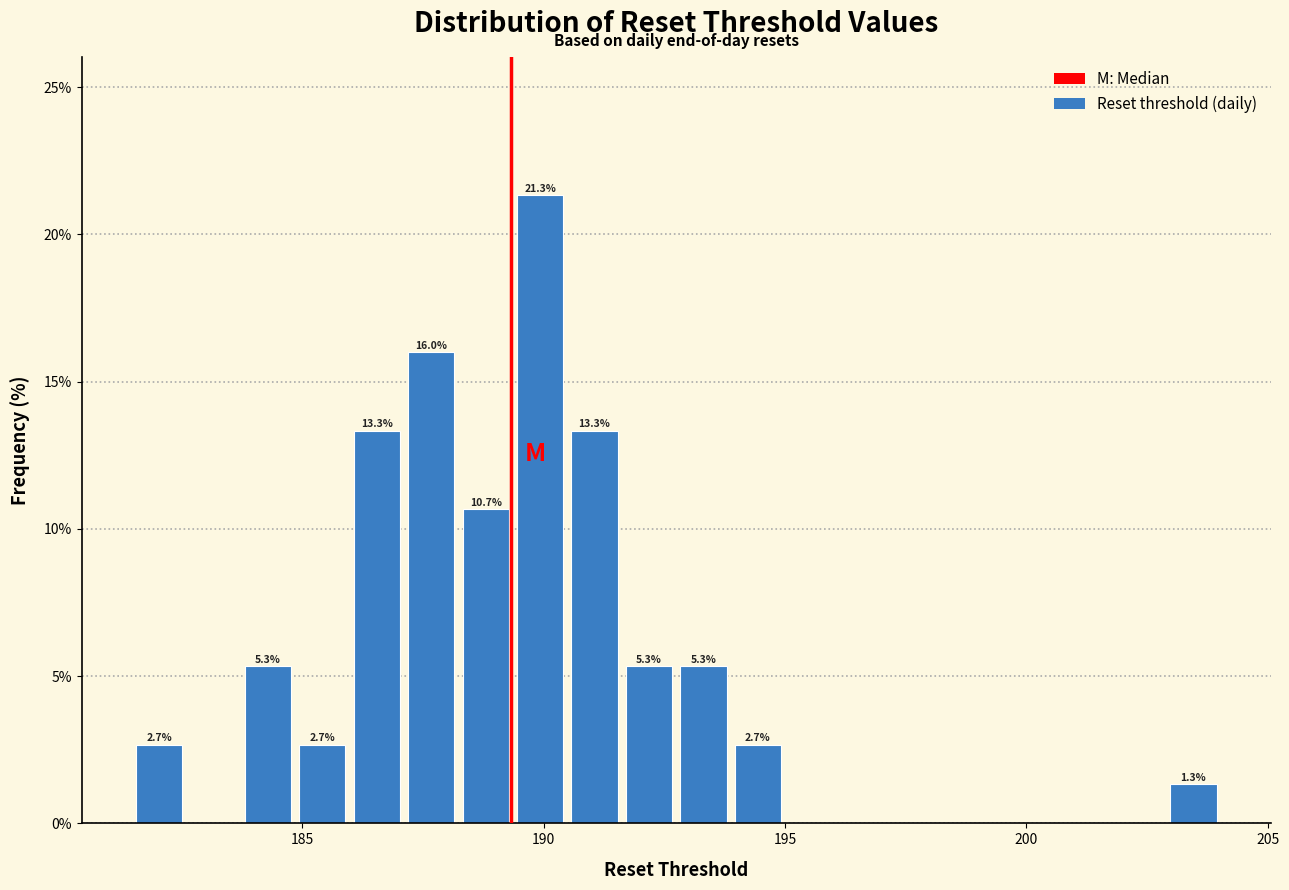

Around what value on the x-axis is the tallest bar? Give the approximate position of its centre, as read against the axis.

190.0